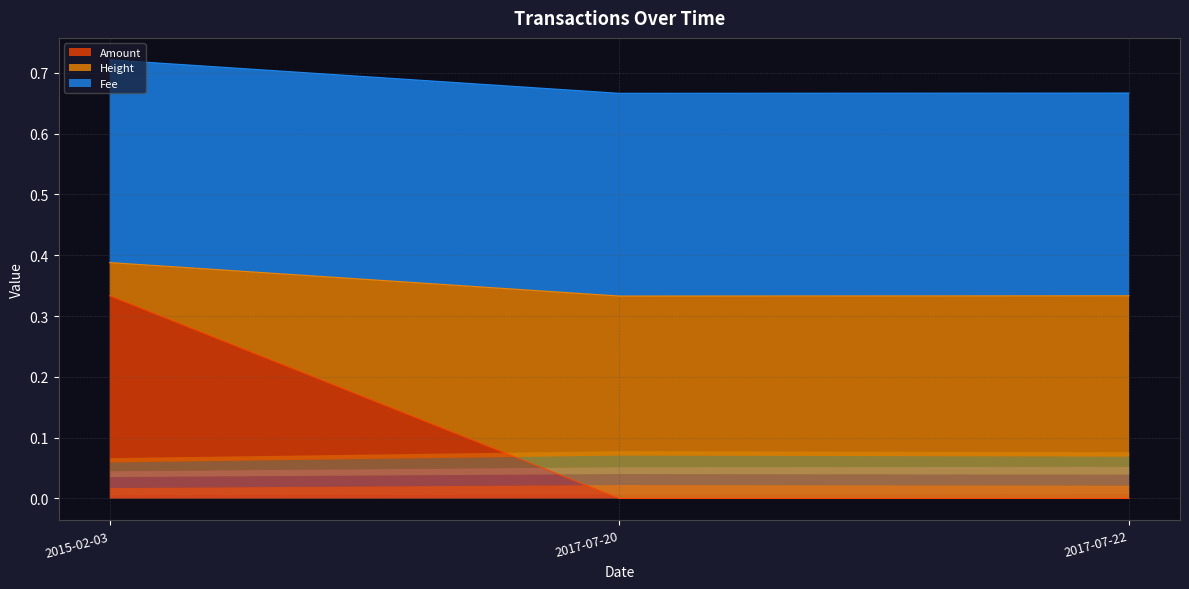

Is it true that Amount equals 0.1 at 2017-07-22?

False